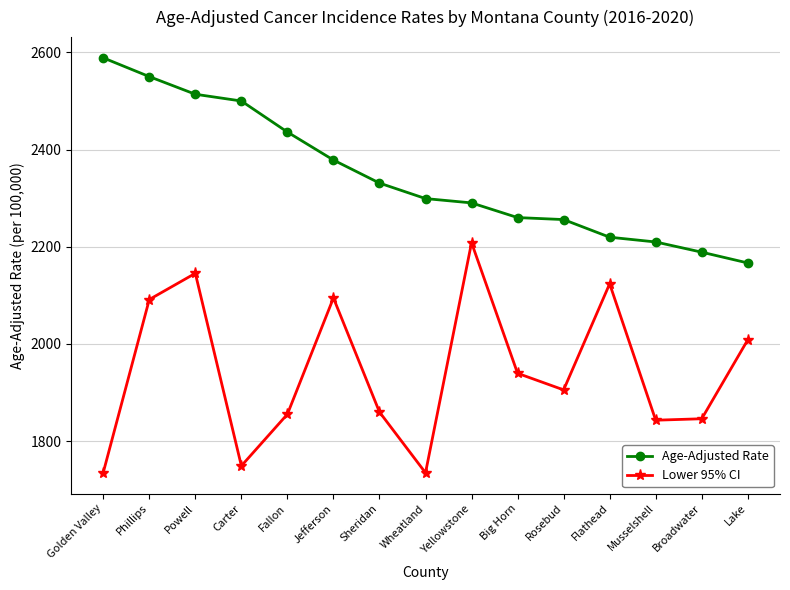

What position from the right is Rosebud?

5